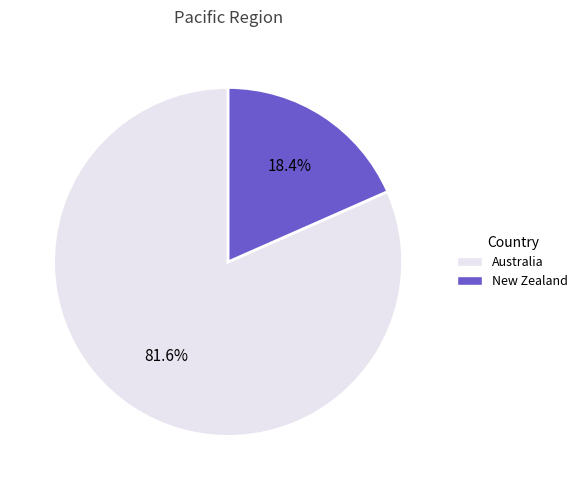

Which category has the biggest portion of the pie?

Australia